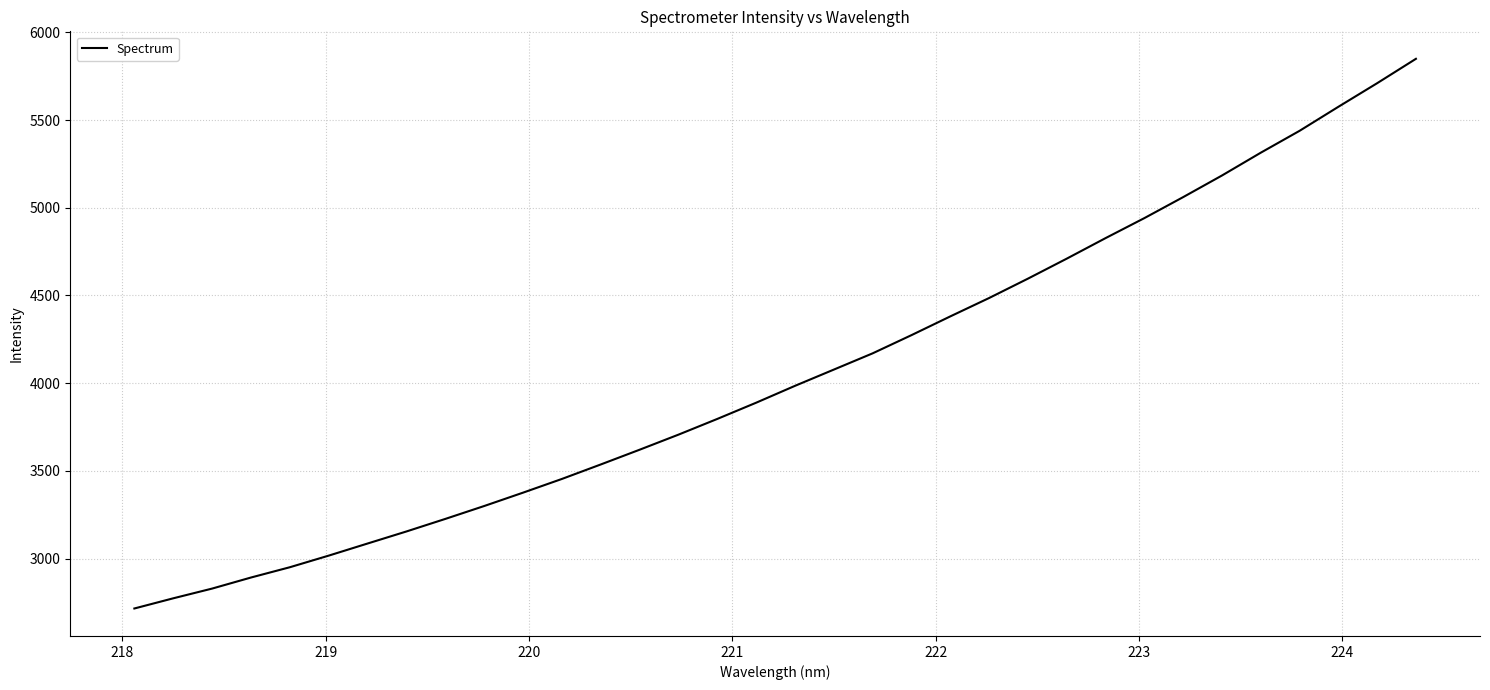

What is the minimum value shown in the chart?

2715.7